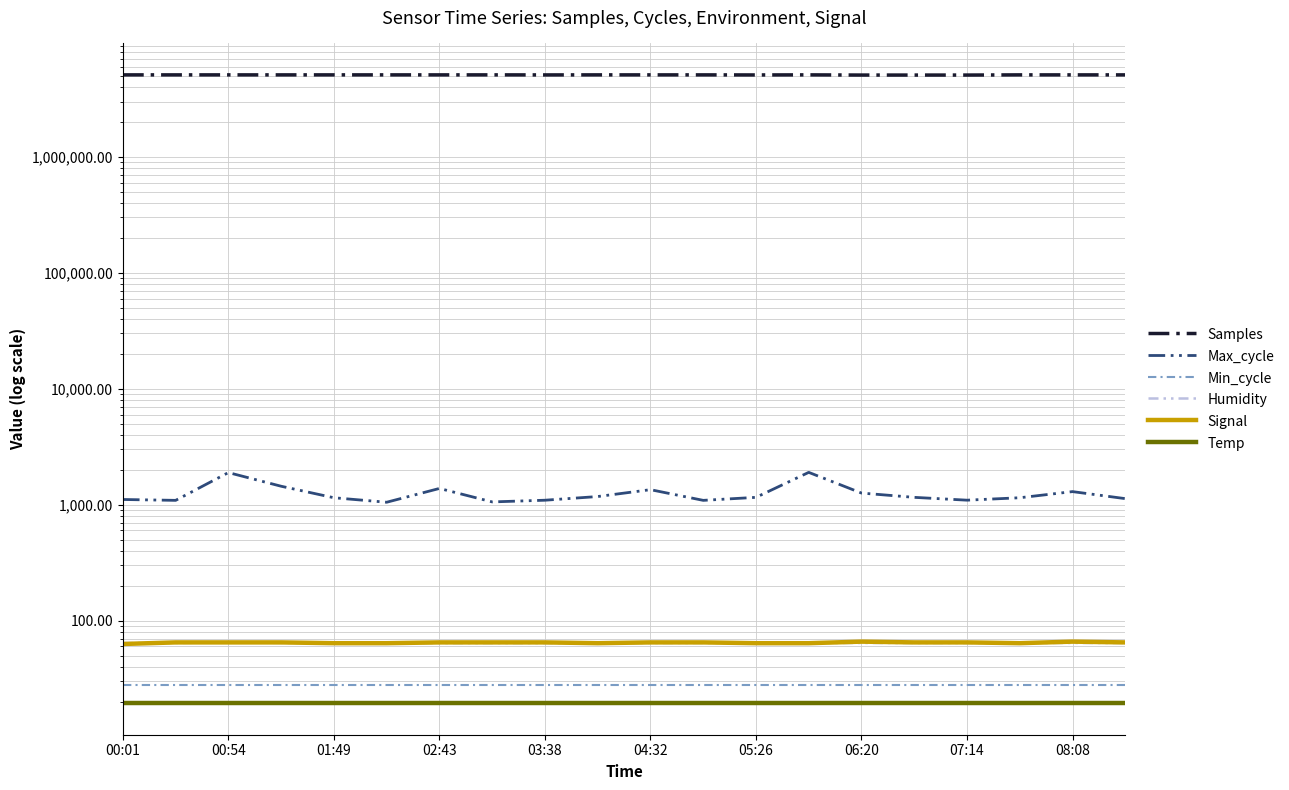

What is the greatest value displayed?

5092927.0